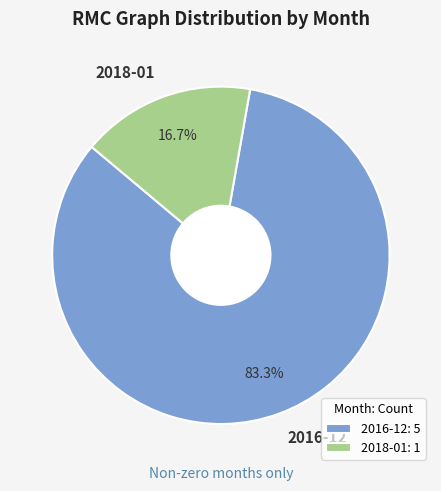

To the nearest percent, what is the average slice percentage?

50%